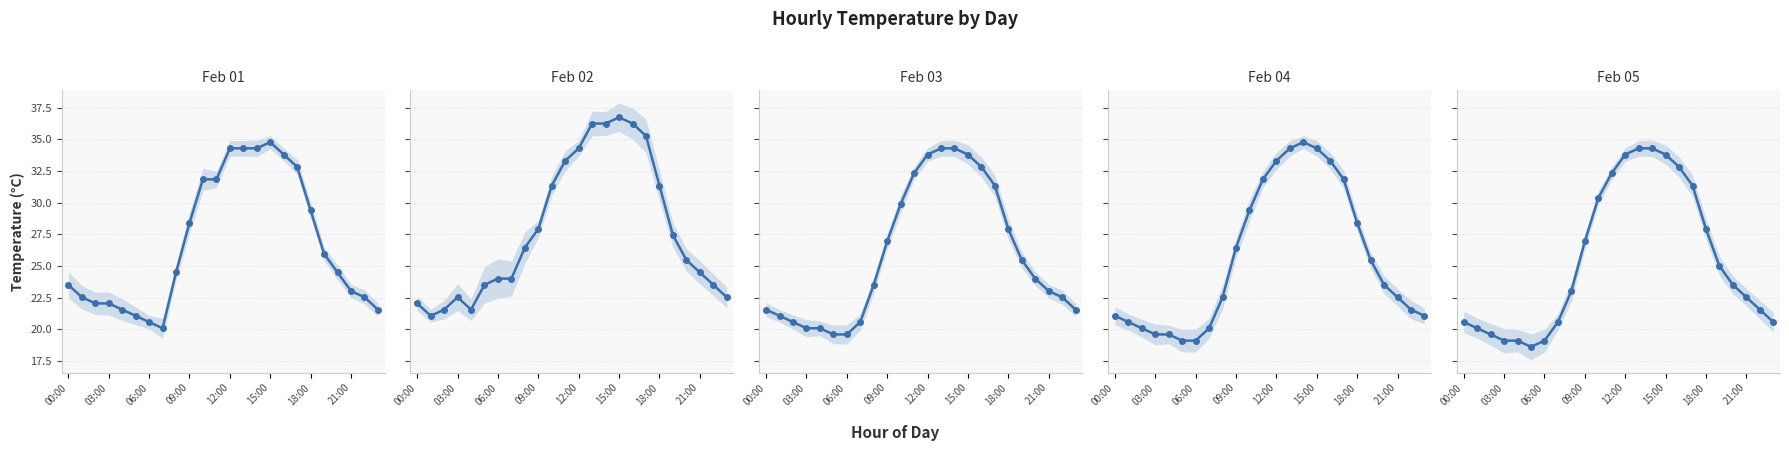

The value of Feb 04 at 10 is 51.8. True or false?

False